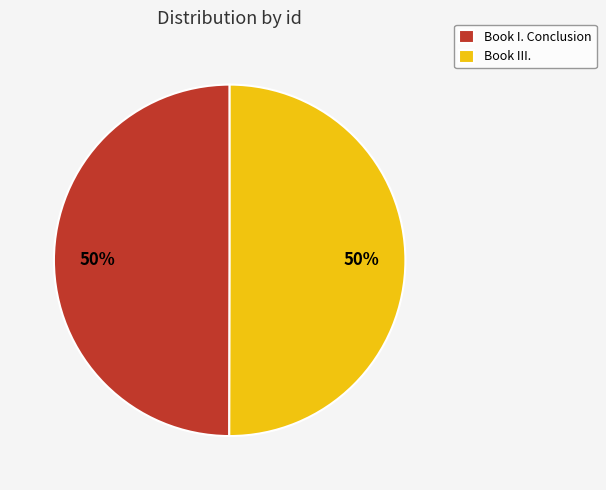

To the nearest percent, what portion does Book III. represent?

50%